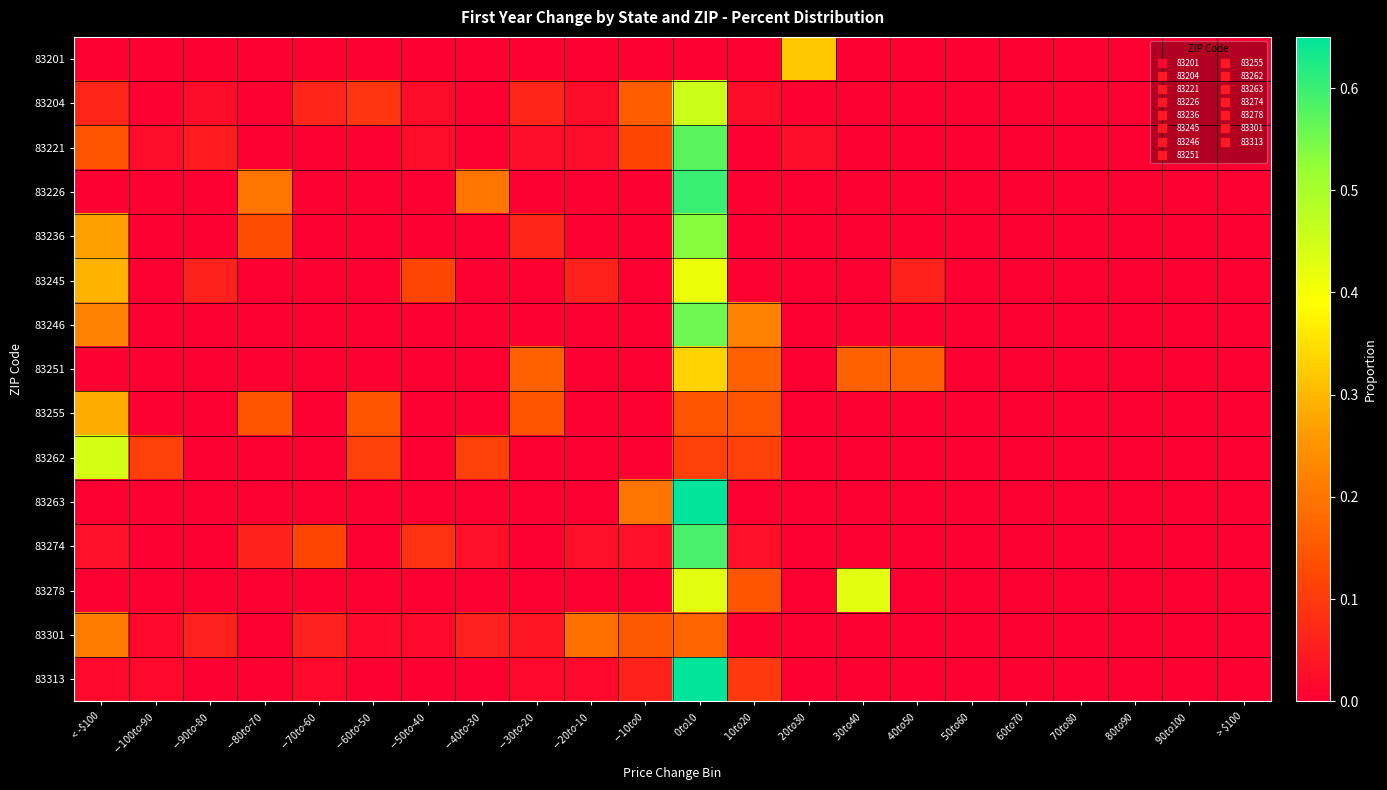

Count the number of data series in this chart.

15